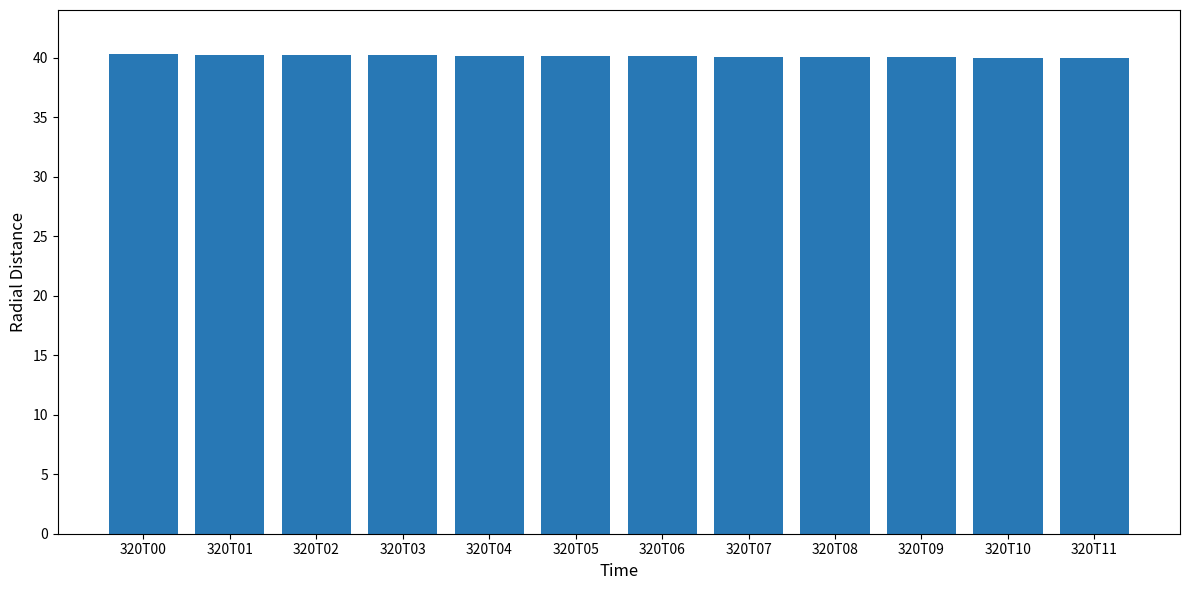

What is the average value?

40.1